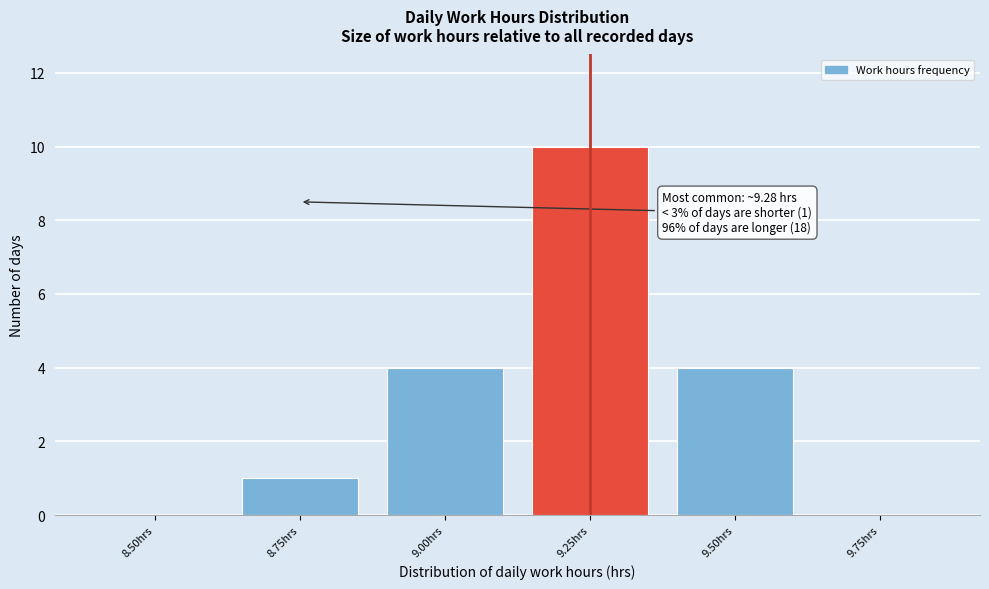

Reading left to right, what are all the values shown in this chart?

8.50hrs=0	8.75hrs=1	9.00hrs=4	9.25hrs=10	9.50hrs=4	9.75hrs=0